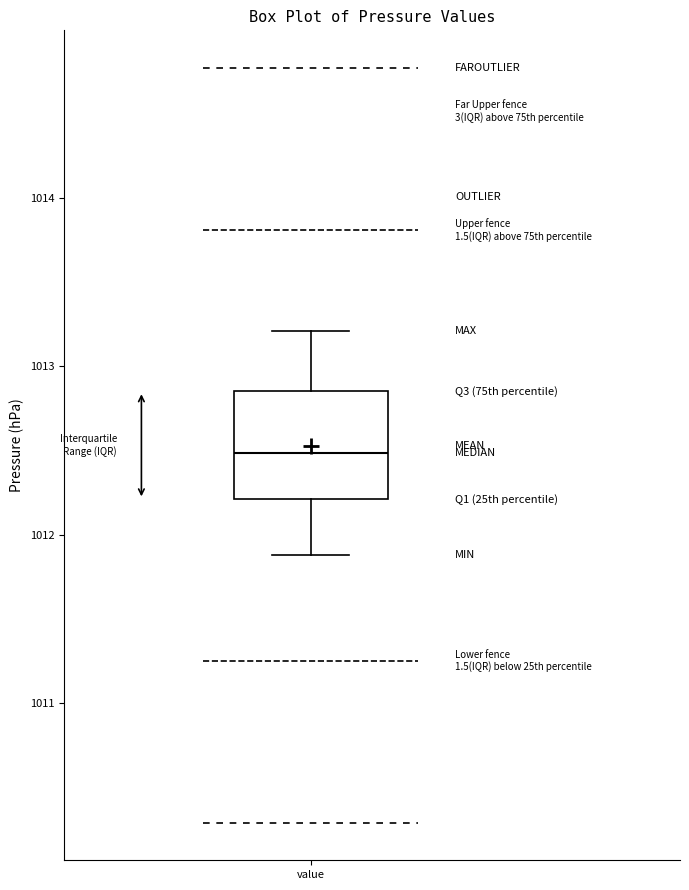

Read this box plot against the y-axis: the position of the median line, the range covered by the box, and the ends of both whiskers. The values are not printed on the chart, so give them approximately, as read against the axis.

median 1012.5, box 1012.2 to 1012.9, whiskers 1011.9 to 1013.2